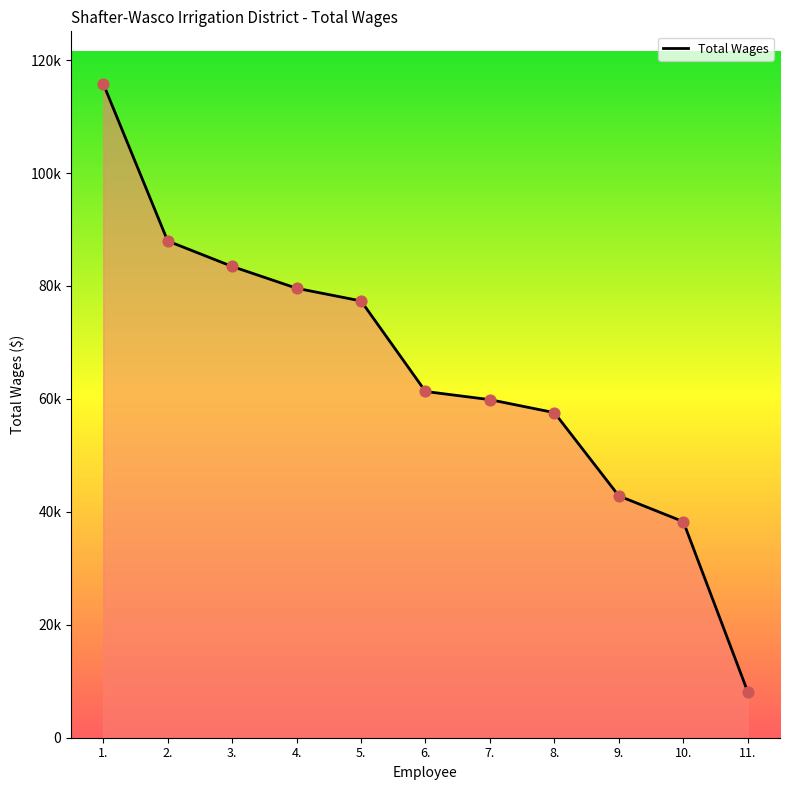

Approximately how many times larger is the value at 2. compared to 3.?

1.1